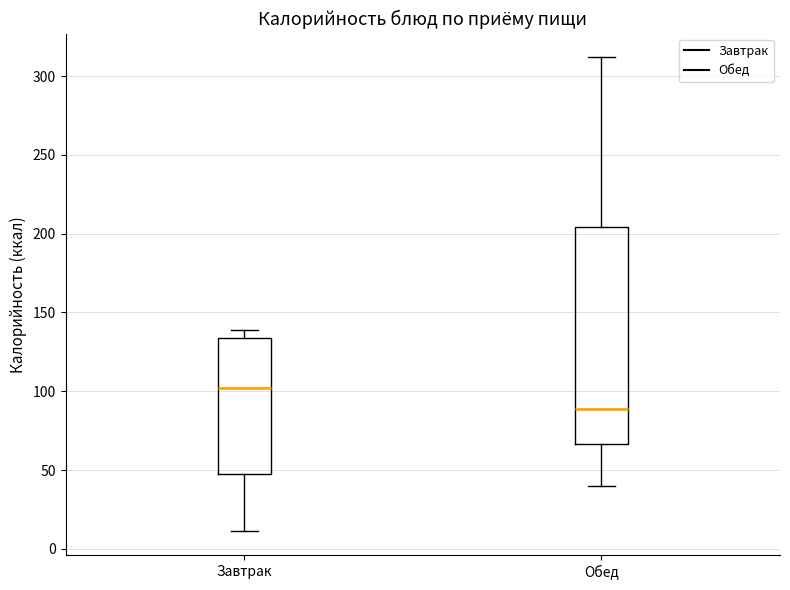

Where does the lower whisker of the box for Завтрак end on the y-axis? The values are not printed on the chart, so give them approximately, as read against the axis.

10